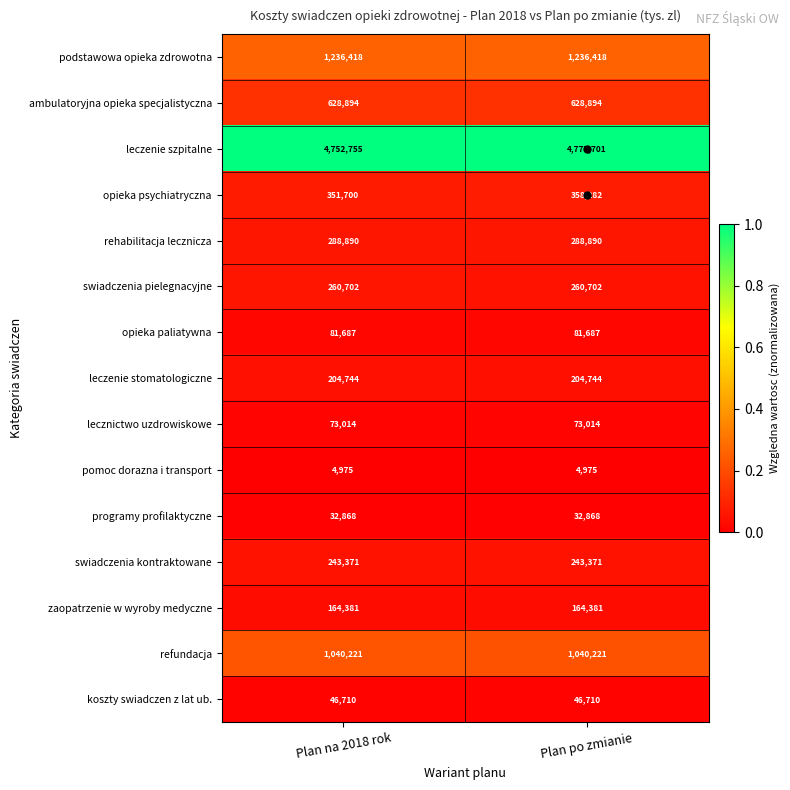

What is the maximum value shown in the chart?

4777701